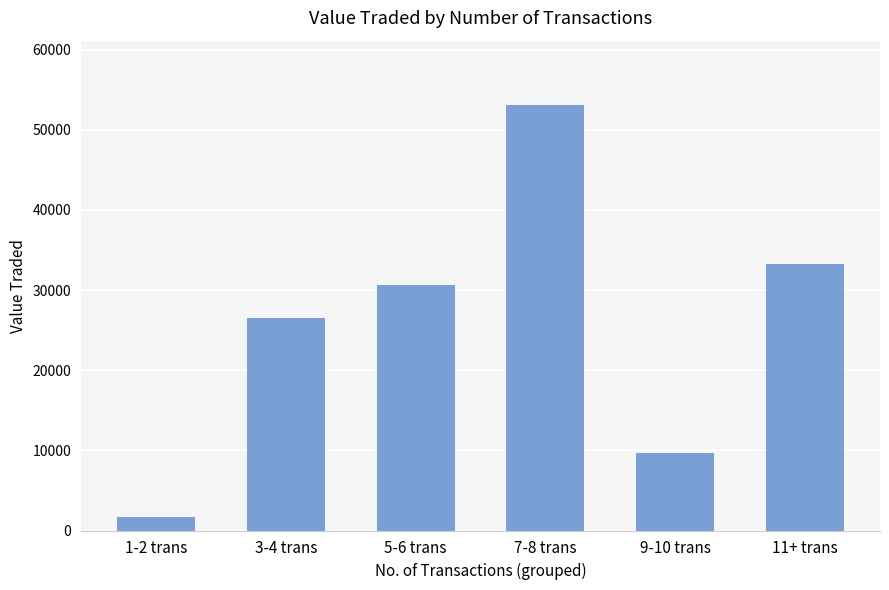

Are the bars horizontal?

No